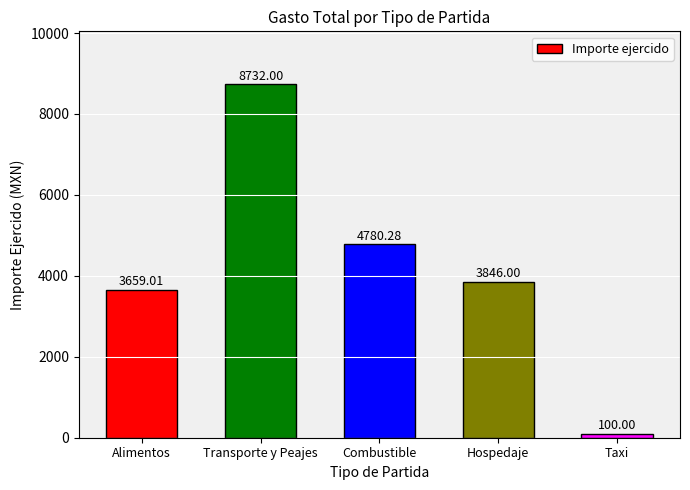

What is the value of the 2nd bar from the left?

8732.0